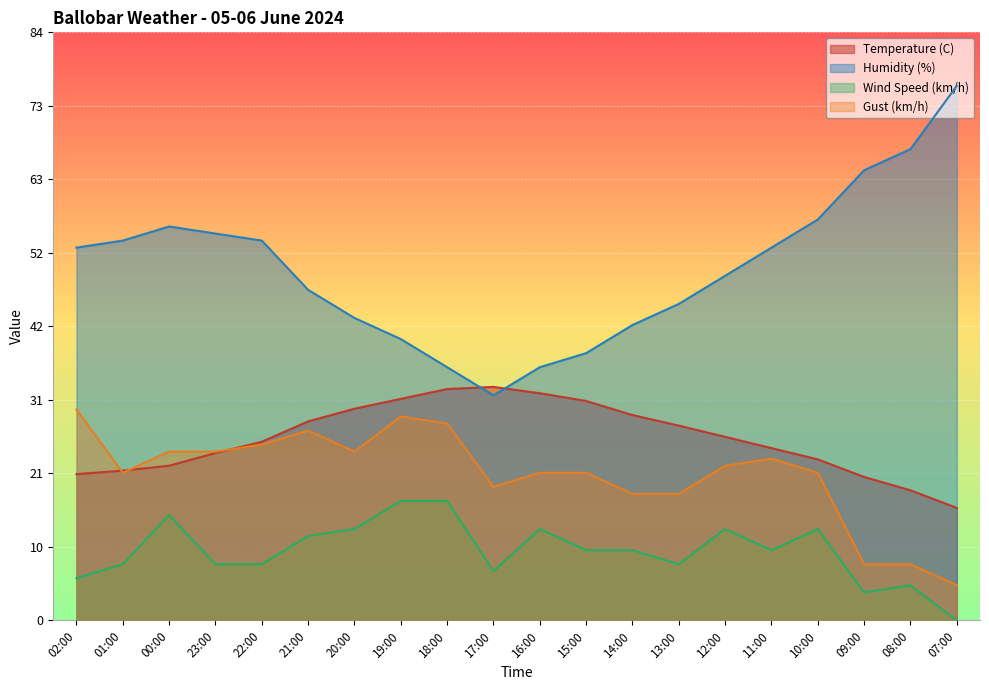

Reading left to right, what are all the values shown in this chart?

Temperature (C): 02:00=20.8	01:00=21.3	00:00=22.0	23:00=23.8	22:00=25.4	21:00=28.3	20:00=30.1	19:00=31.5	18:00=32.9	17:00=33.2	16:00=32.3	15:00=31.2	14:00=29.2	13:00=27.7	12:00=26.1	11:00=24.5	10:00=22.9	09:00=20.4	08:00=18.5	07:00=16.0
Humidity (%): 02:00=53.0	01:00=54.0	00:00=56.0	23:00=55.0	22:00=54.0	21:00=47.0	20:00=43.0	19:00=40.0	18:00=36.0	17:00=32.0	16:00=36.0	15:00=38.0	14:00=42.0	13:00=45.0	12:00=49.0	11:00=53.0	10:00=57.0	09:00=64.0	08:00=67.0	07:00=76.0
Wind Speed (km/h): 02:00=6.0	01:00=8.0	00:00=15.0	23:00=8.0	22:00=8.0	21:00=12.0	20:00=13.0	19:00=17.0	18:00=17.0	17:00=7.0	16:00=13.0	15:00=10.0	14:00=10.0	13:00=8.0	12:00=13.0	11:00=10.0	10:00=13.0	09:00=4.0	08:00=5.0	07:00=0.0
Gust (km/h): 02:00=30.0	01:00=21.0	00:00=24.0	23:00=24.0	22:00=25.0	21:00=27.0	20:00=24.0	19:00=29.0	18:00=28.0	17:00=19.0	16:00=21.0	15:00=21.0	14:00=18.0	13:00=18.0	12:00=22.0	11:00=23.0	10:00=21.0	09:00=8.0	08:00=8.0	07:00=5.0